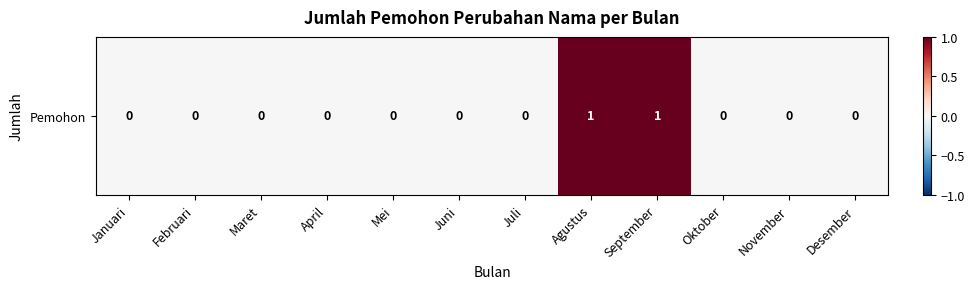

Count the values in the range 0 to 1.

12